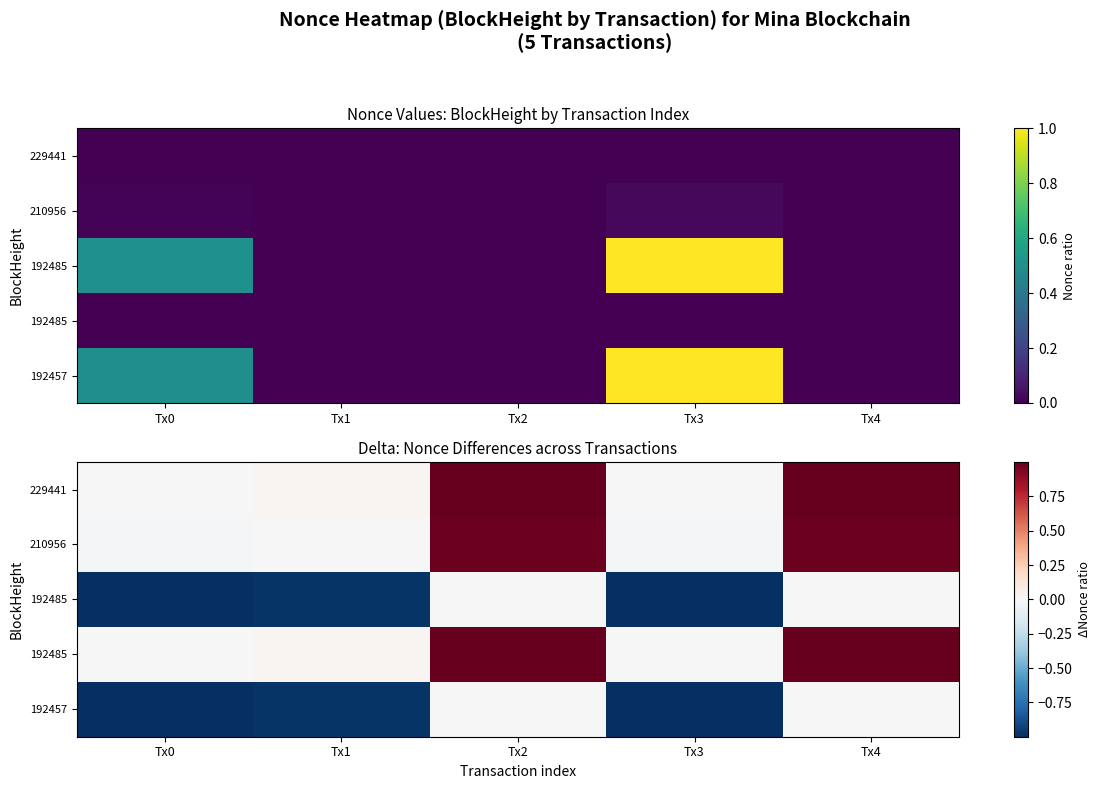

What is the greatest value displayed?

1.0